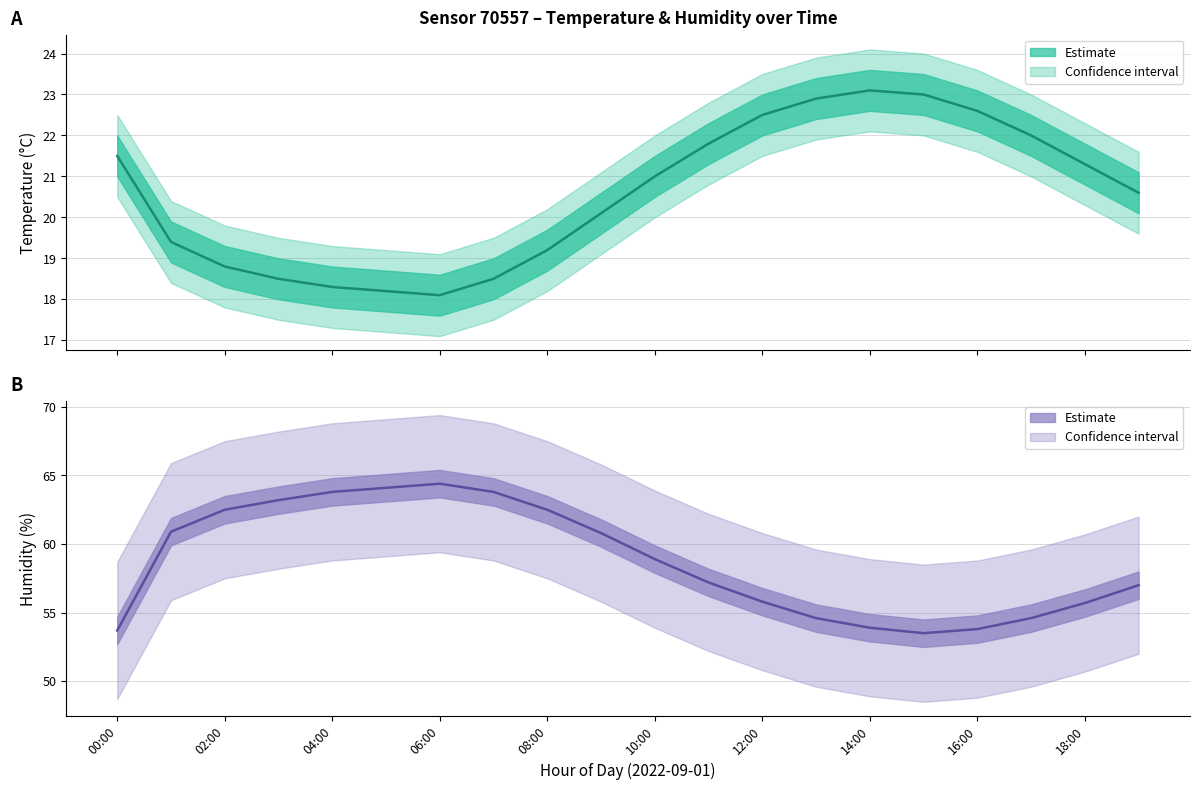

True or false: Humidity (center) and Temperature (center) intersect in this chart.

False